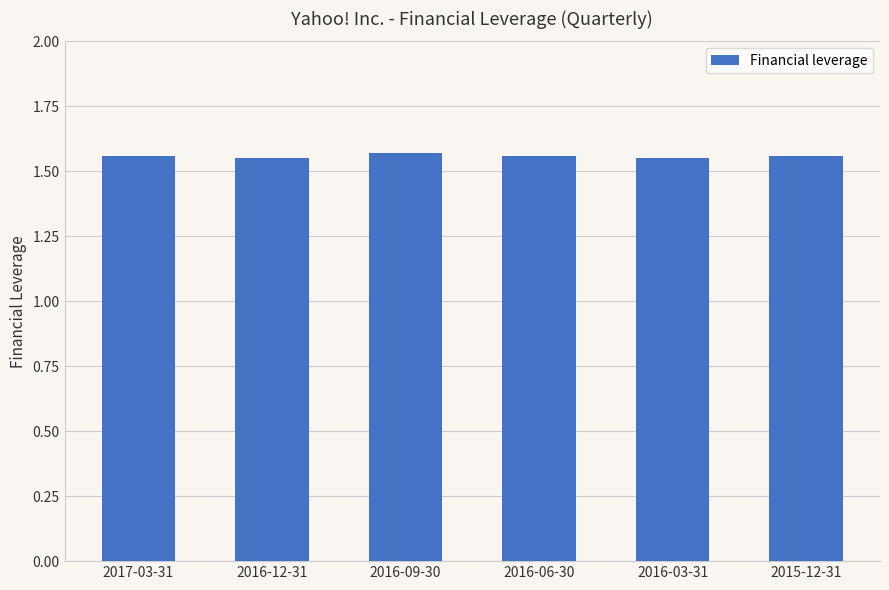

What is the label of the 3rd bar from the left?

2016-09-30